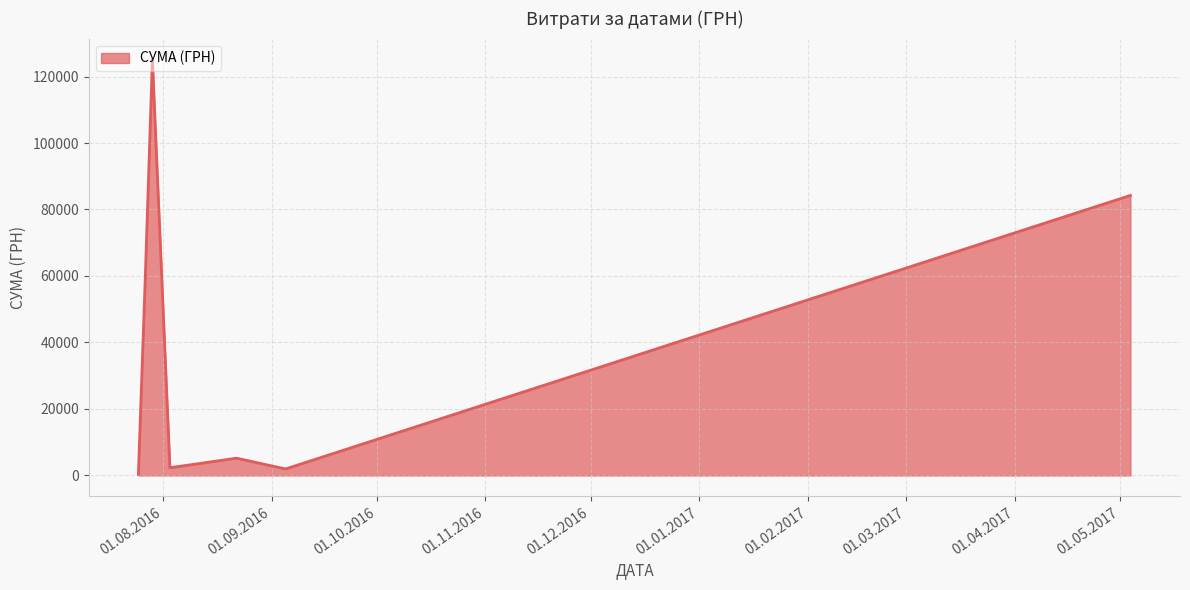

What is the difference between the maximum and minimum values?

124812.3